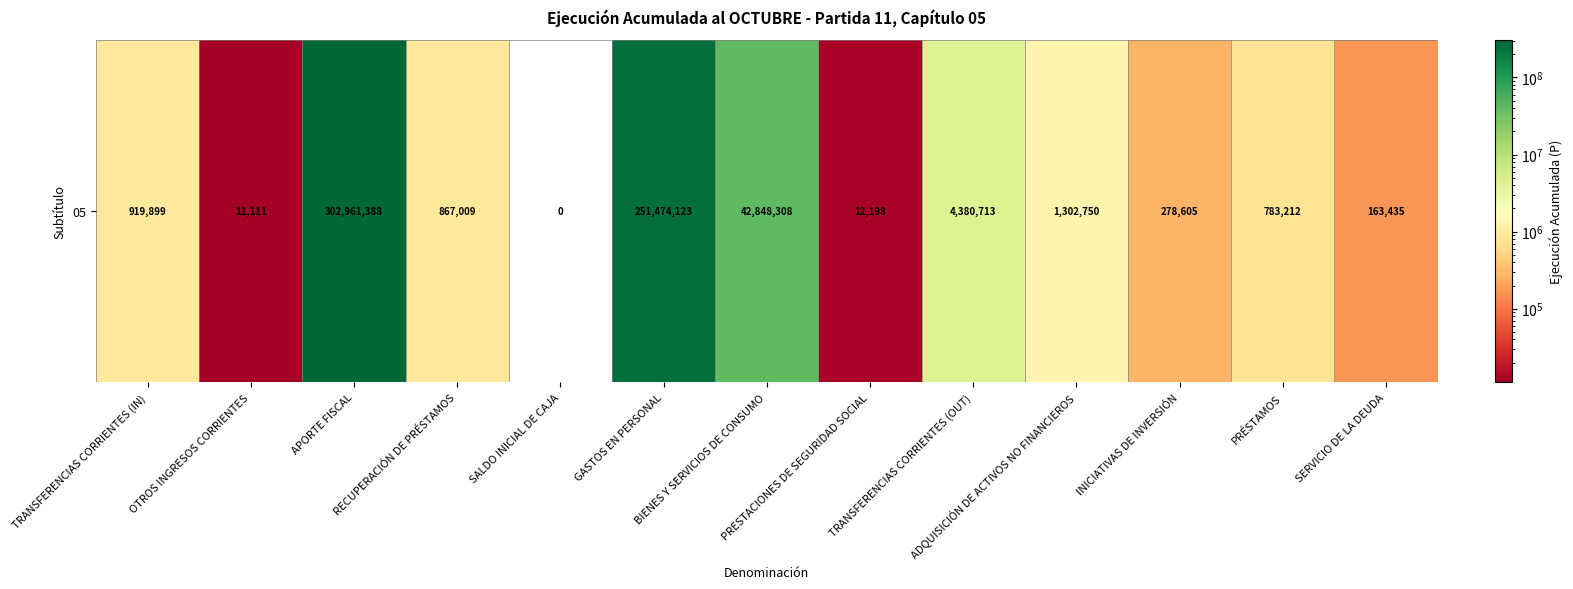

What is the difference between the values at SALDO INICIAL DE CAJA and INICIATIVAS DE INVERSIÓN?

278605